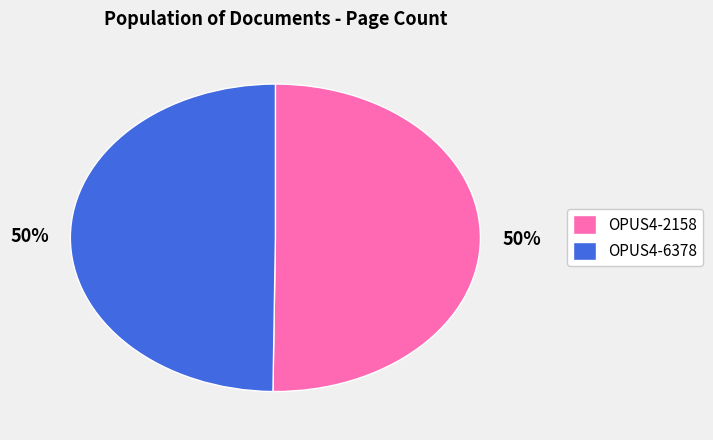

True or false: OPUS4-6378 accounts for 50% of the total.

True